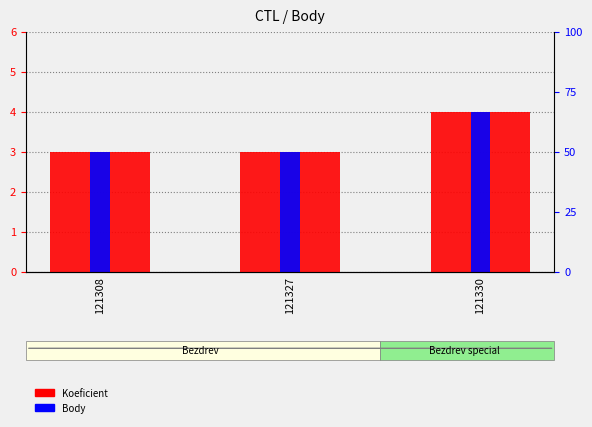

What value does the Koeficient series have at 121327?

3